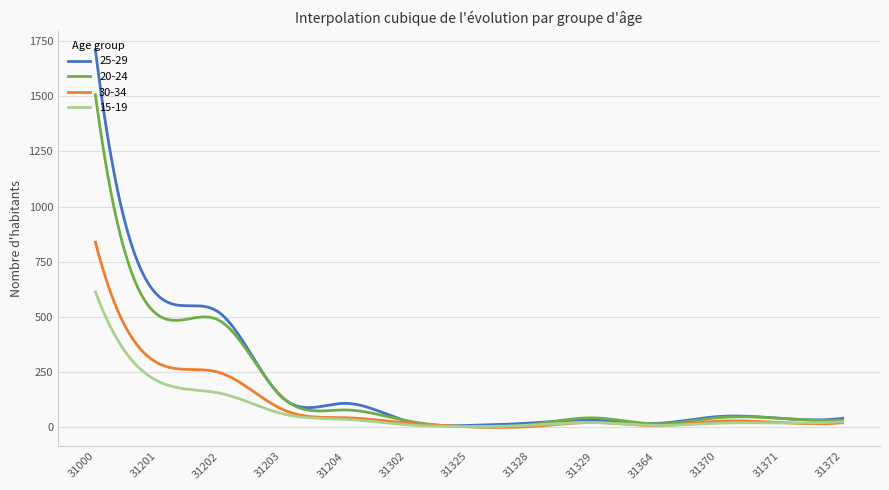

List the series in order of their peak value, highest first.

25-29, 20-24, 30-34, 15-19